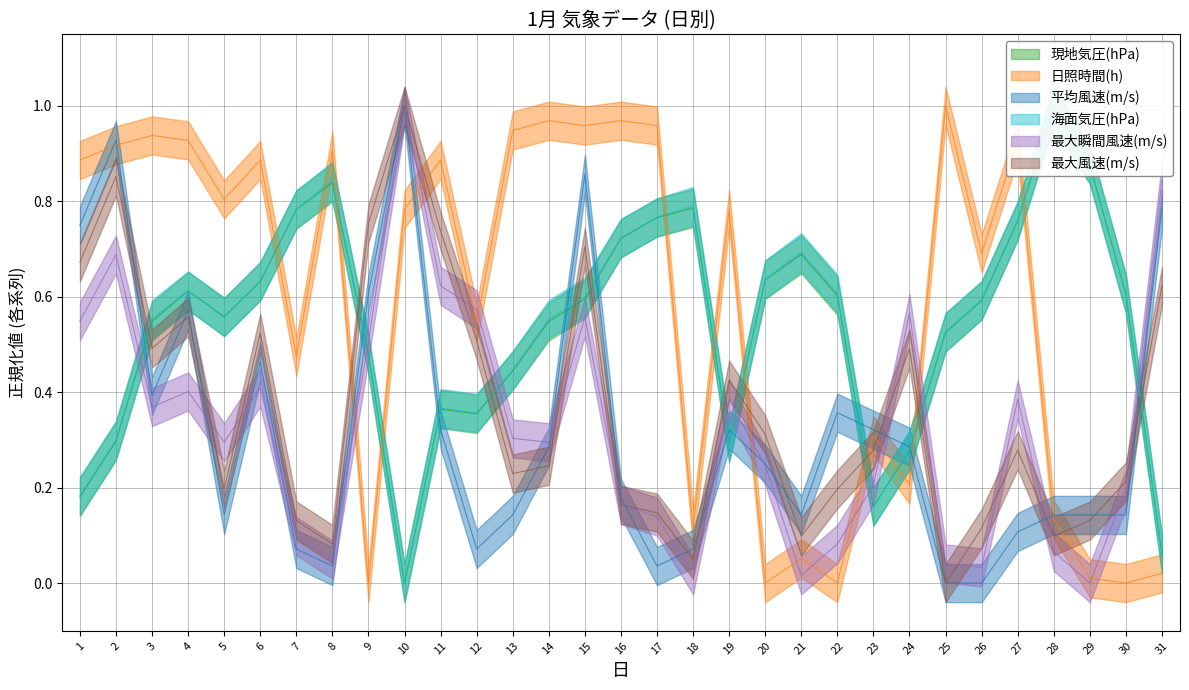

The value of 現地気圧(hPa) at 19 is 0.3. True or false?

True